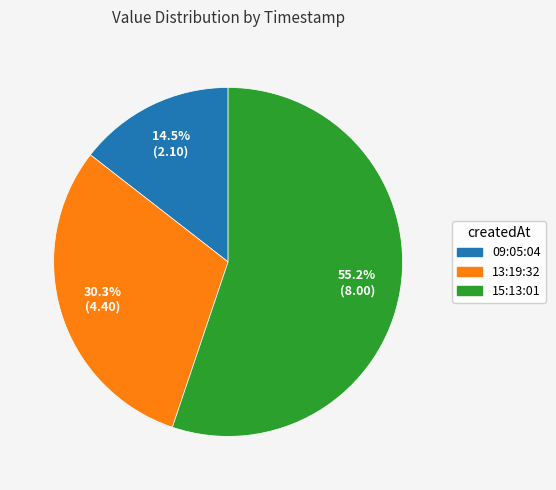

How many segments does this pie chart have?

3